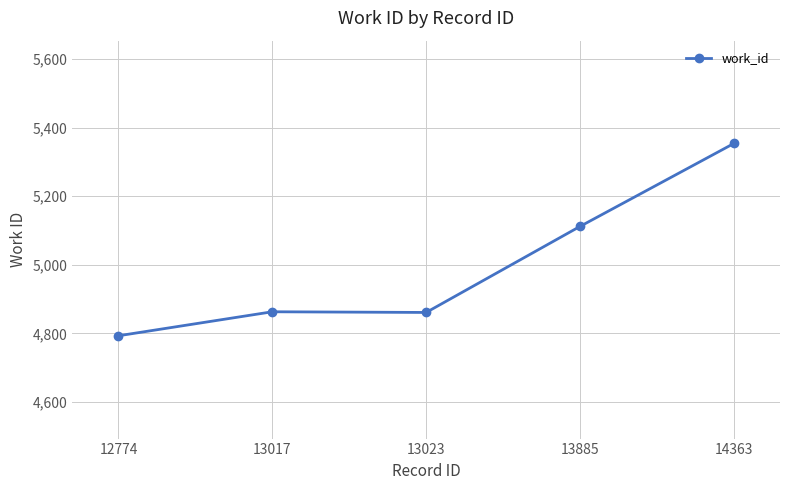

Between 12774 and 13023, which is larger?

13023